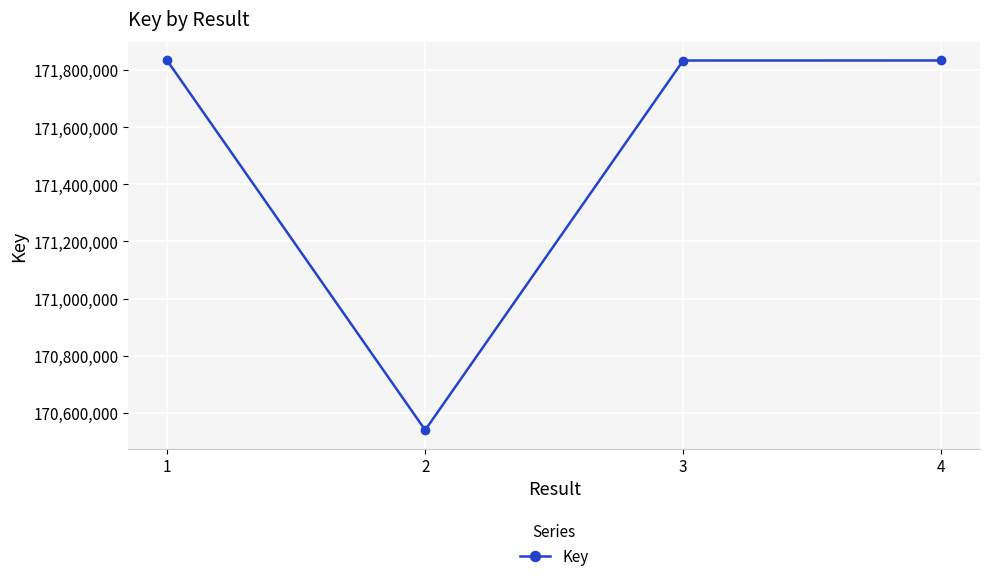

What is the smallest value displayed?

170539353